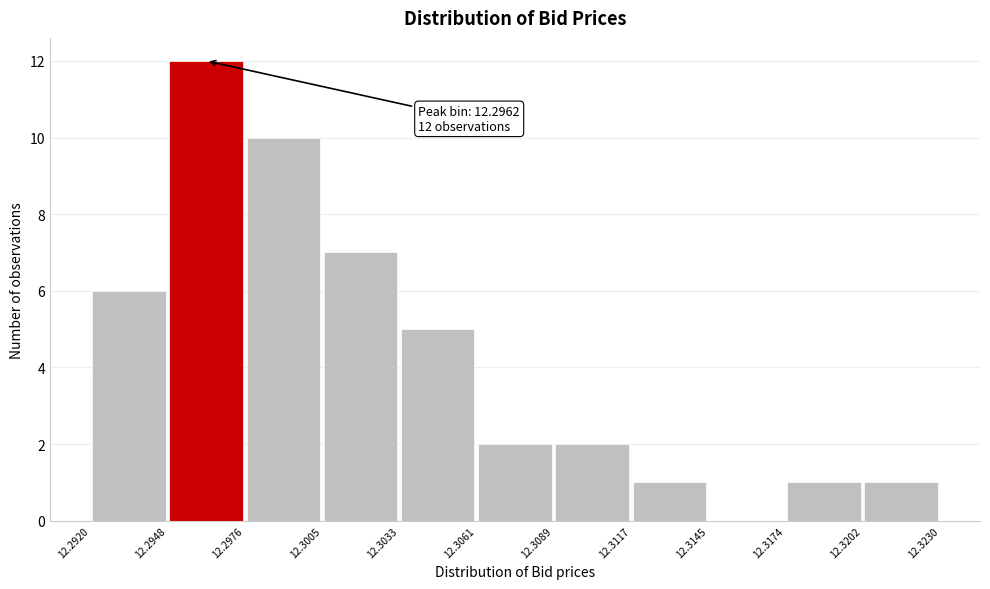

Which range on the x-axis has the tallest bar?

12.2948 to 12.2976